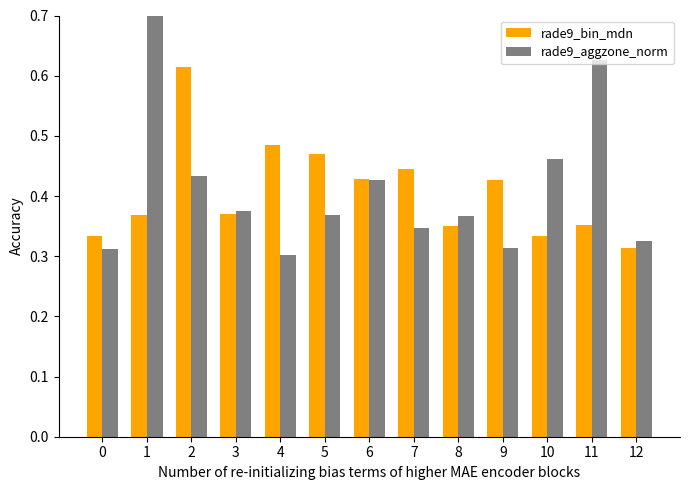

What is the value of the rade9_aggzone_norm bar at the 7th from the left?

0.4